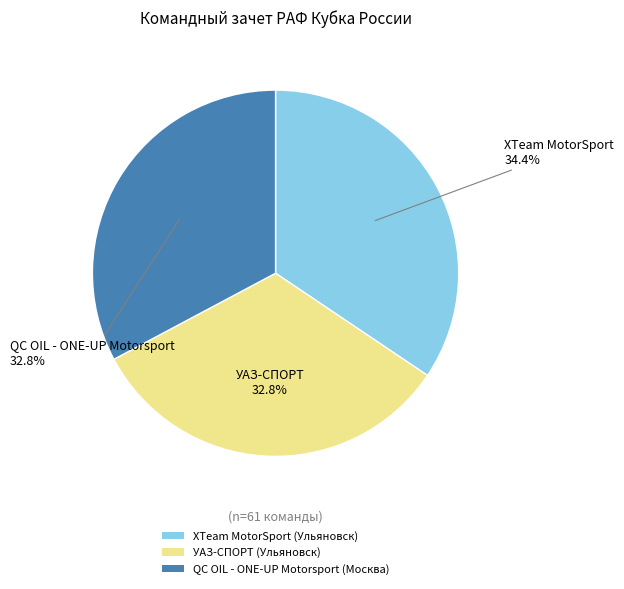

Between XTeam MotorSport (Ульяновск) and УАЗ-СПОРТ (Ульяновск), which is larger?

XTeam MotorSport (Ульяновск)